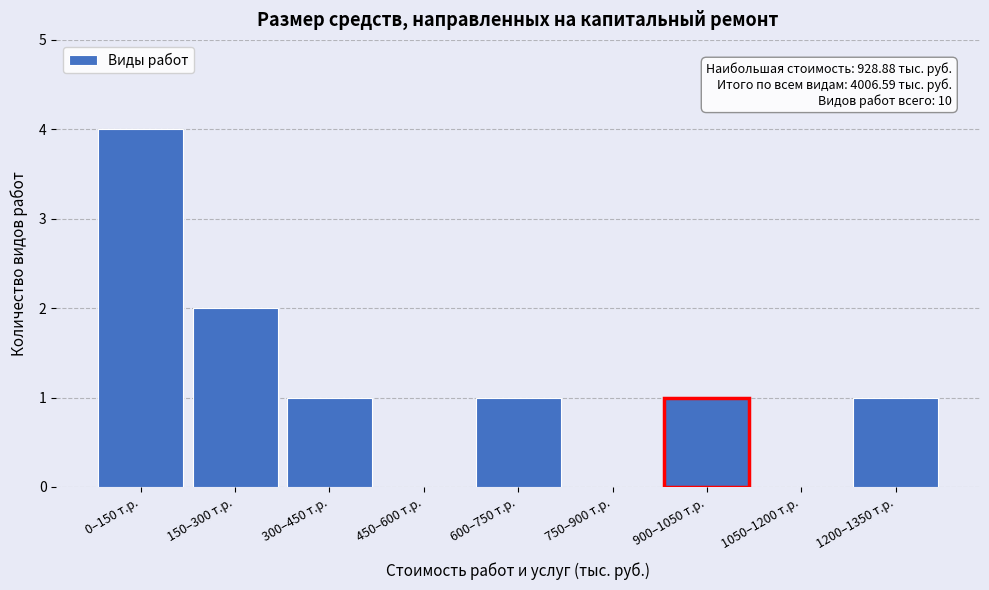

Reading left to right, what are all the values shown in this chart?

0–150 т.р.=4	150–300 т.р.=2	300–450 т.р.=1	450–600 т.р.=0	600–750 т.р.=1	750–900 т.р.=0	900–1050 т.р.=1	1050–1200 т.р.=0	1200–1350 т.р.=1